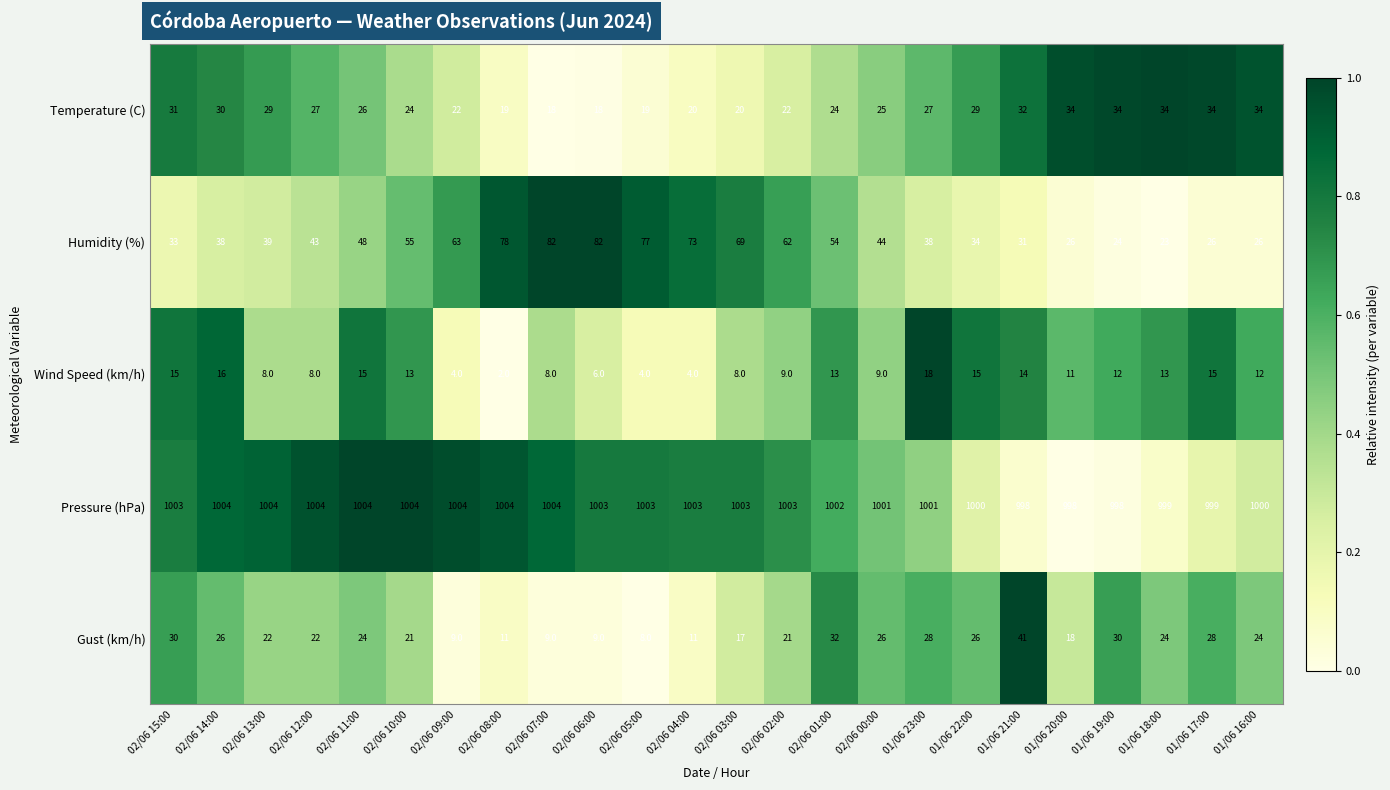

Which series has the largest range (max minus min)?

Humidity (%)